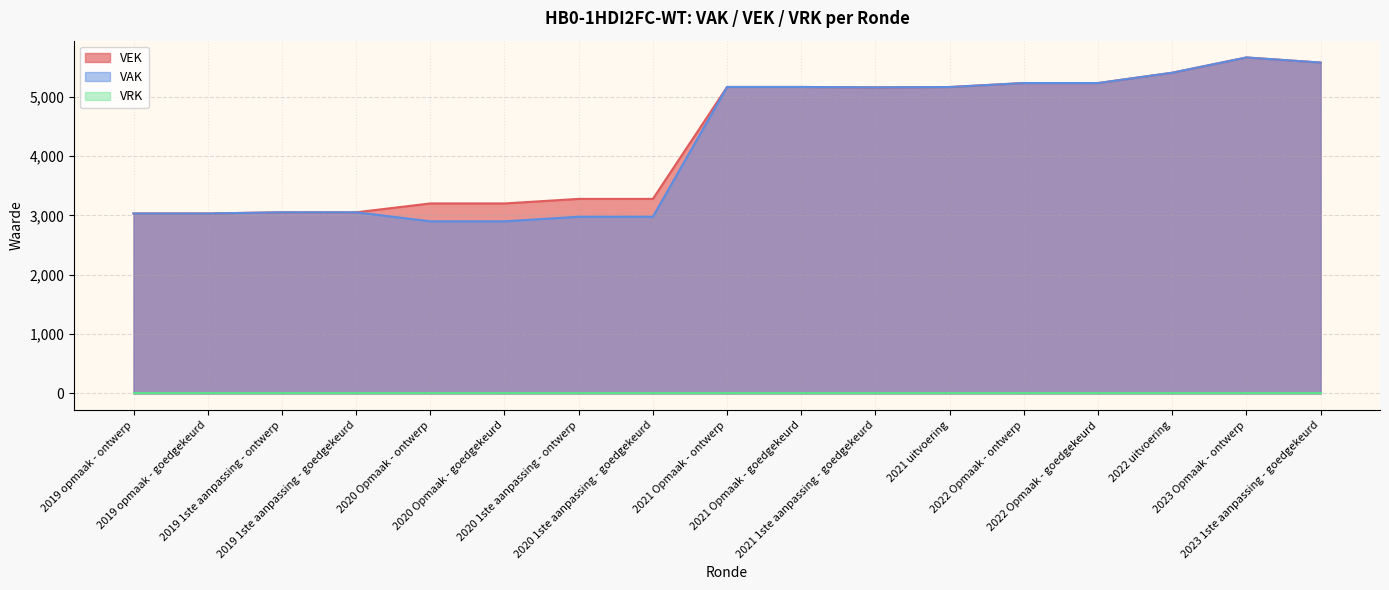

Does the chart have visible grid lines?

Yes